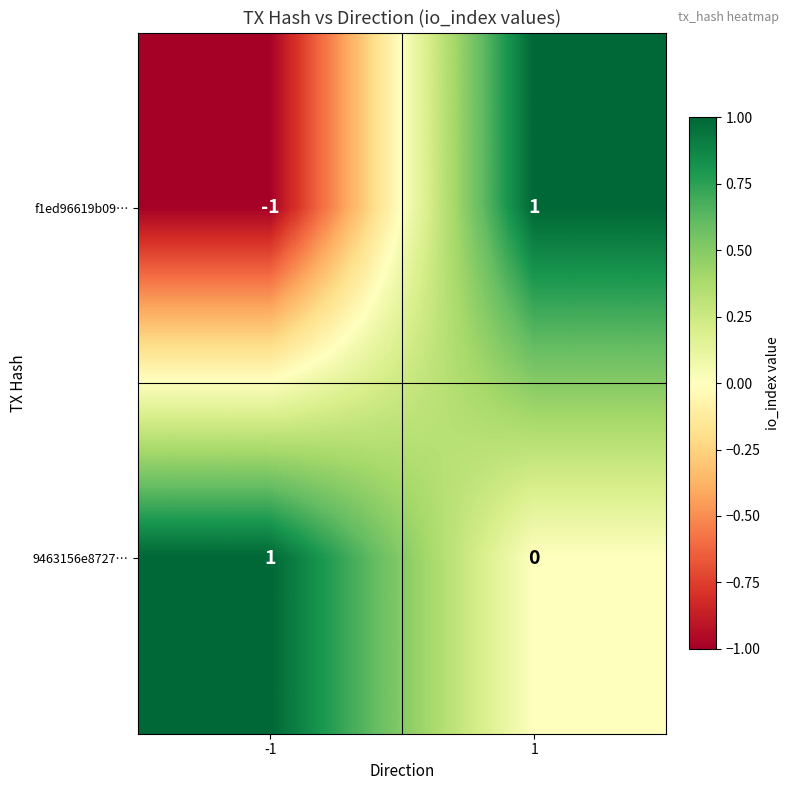

Count the number of categories in the chart.

2